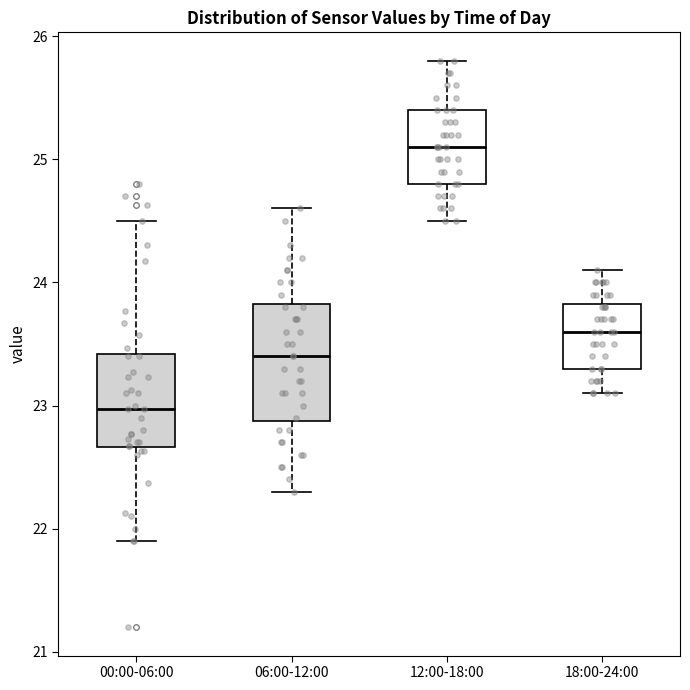

Where does the lower whisker of the box for 18:00-24:00 end on the y-axis? The values are not printed on the chart, so give them approximately, as read against the axis.

23.1